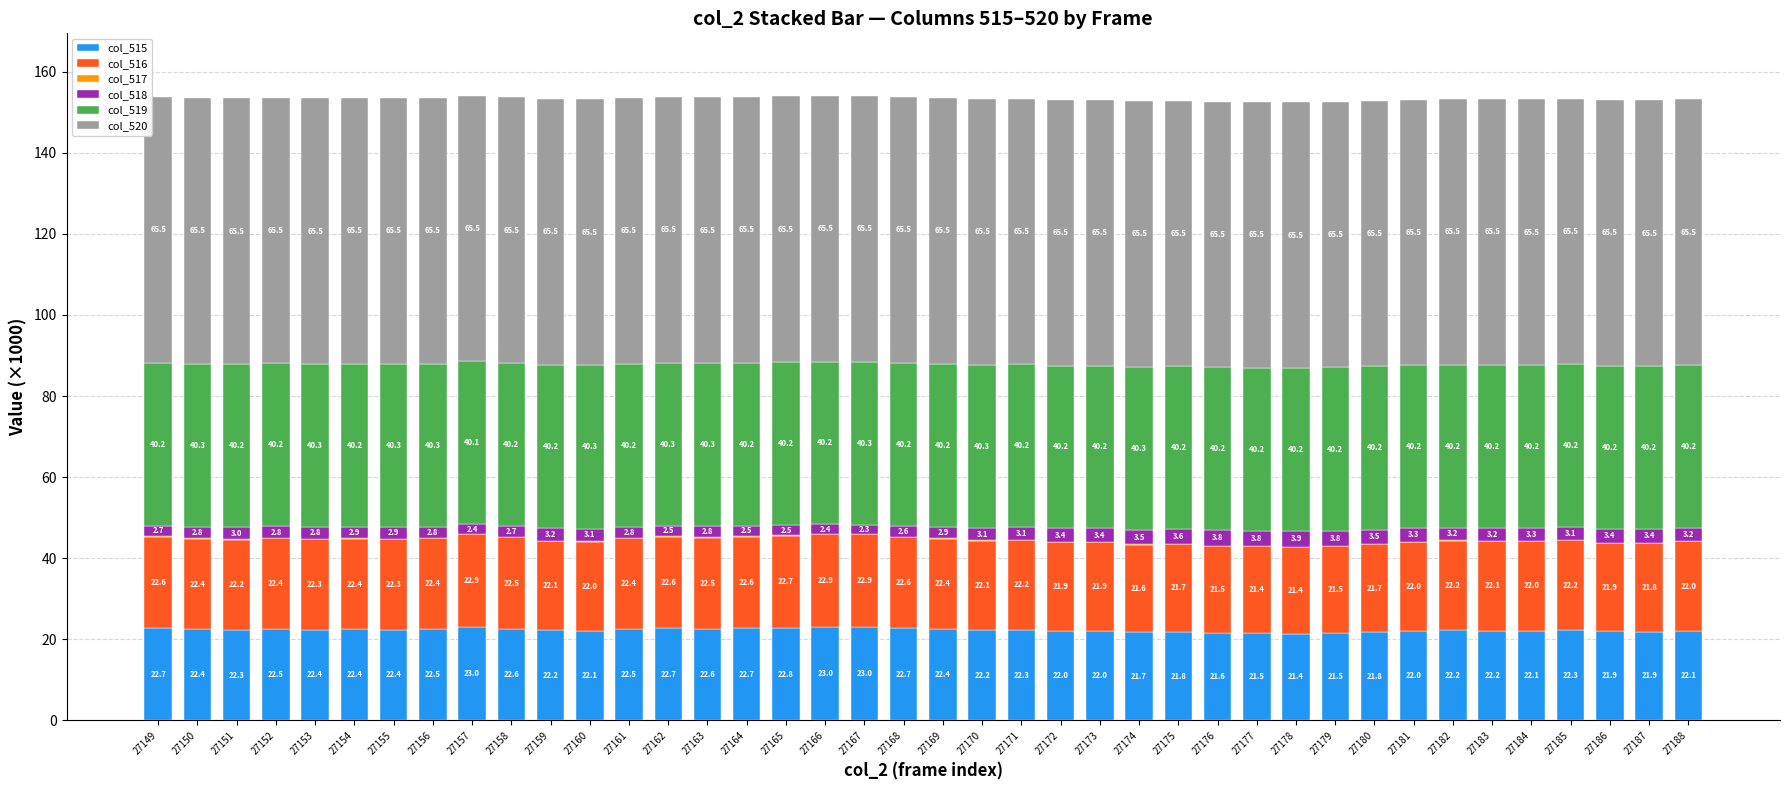

Which category has the highest value in the col_515 series?

27157